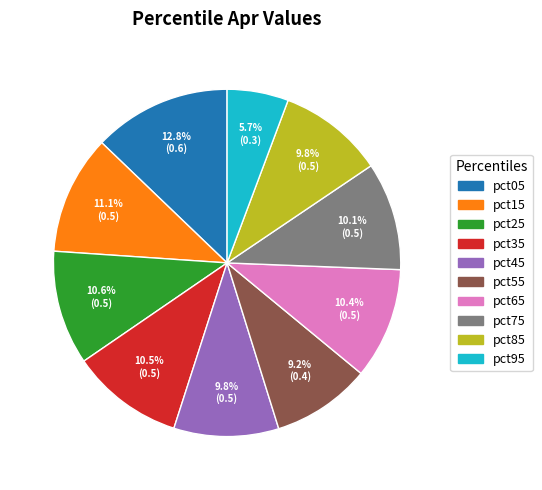

What percentage is the pct15 slice, to the nearest percent?

11%